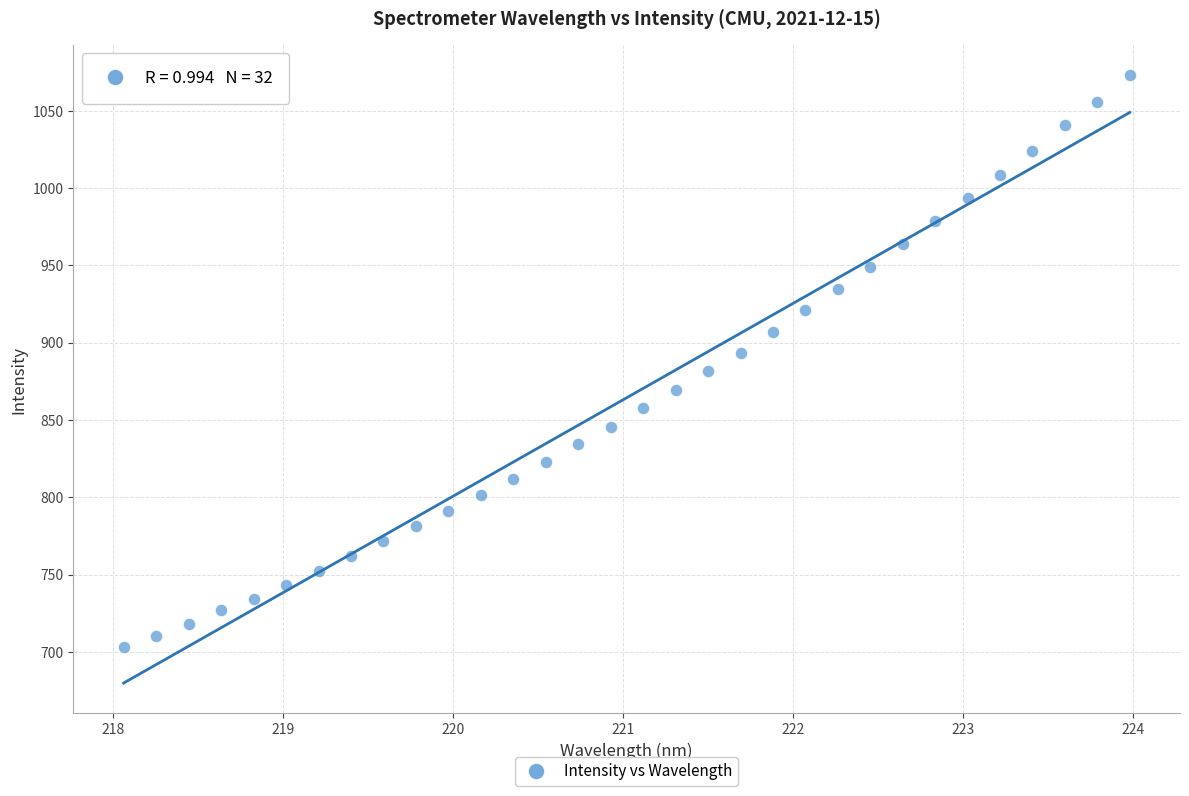

What is the range of X values (max minus min)?

5.9